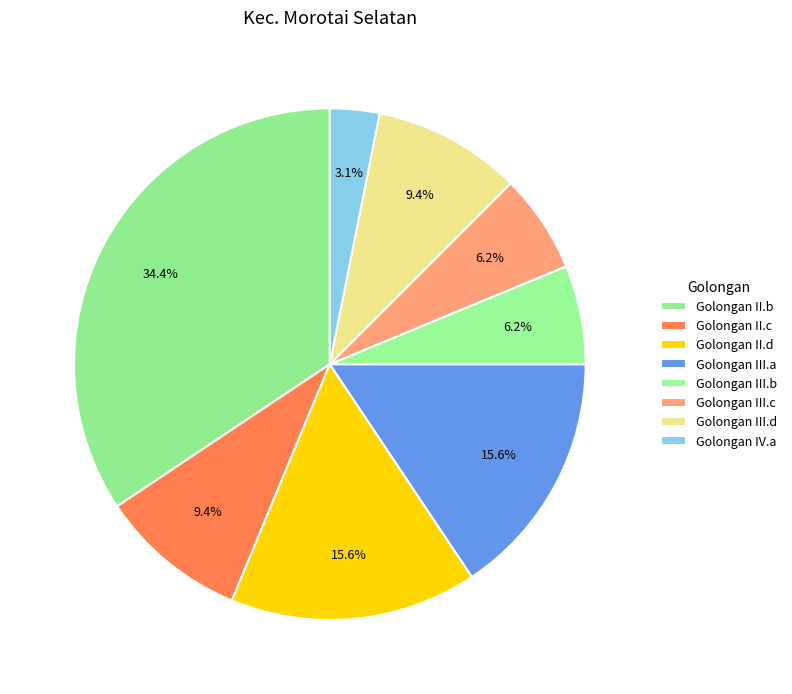

Between Golongan III.b and Golongan III.a, which is larger?

Golongan III.a